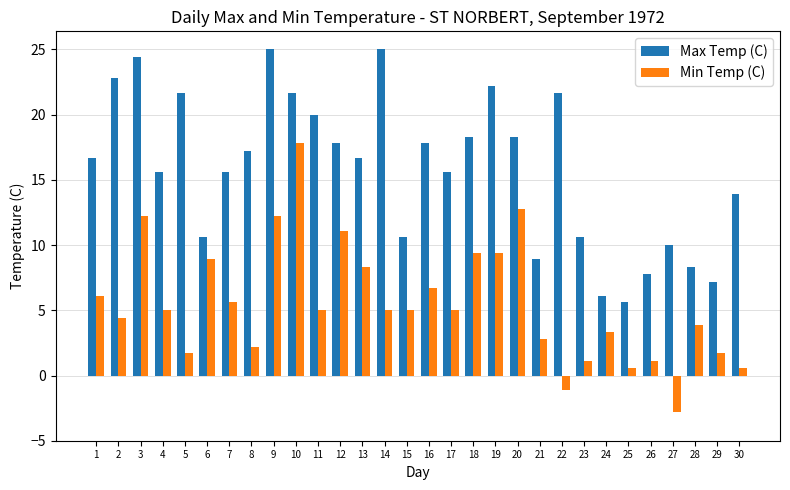

How many bars are there in total?

60